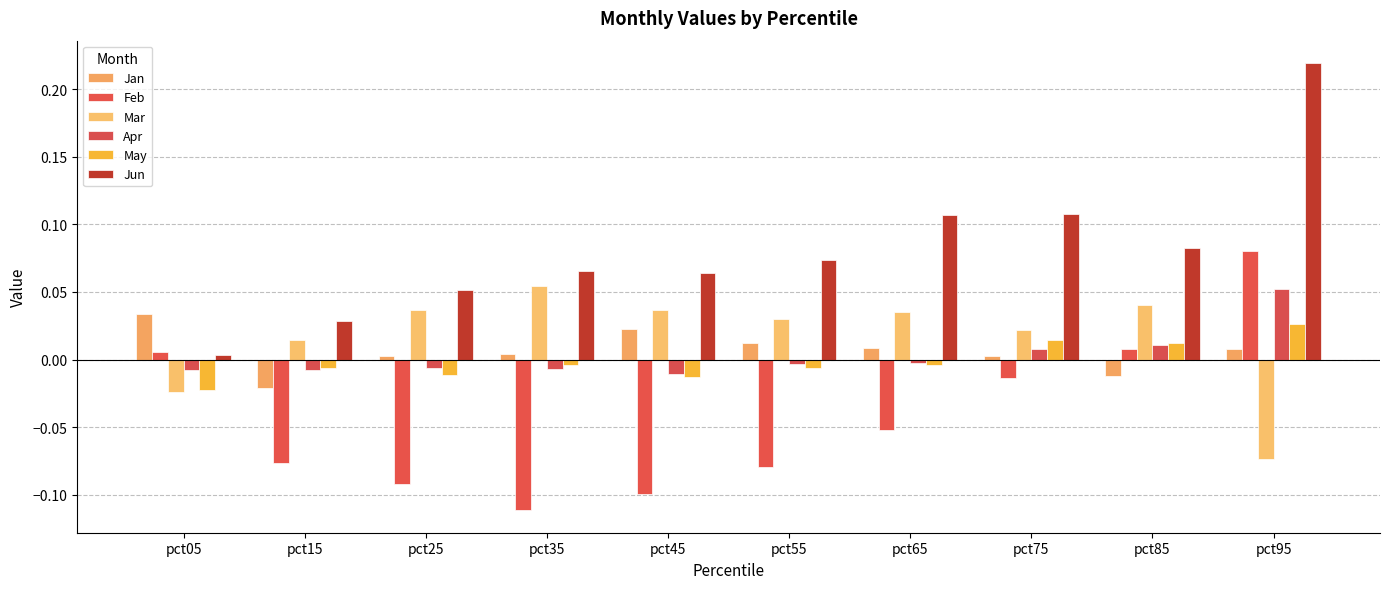

How many data points does each series have?

10